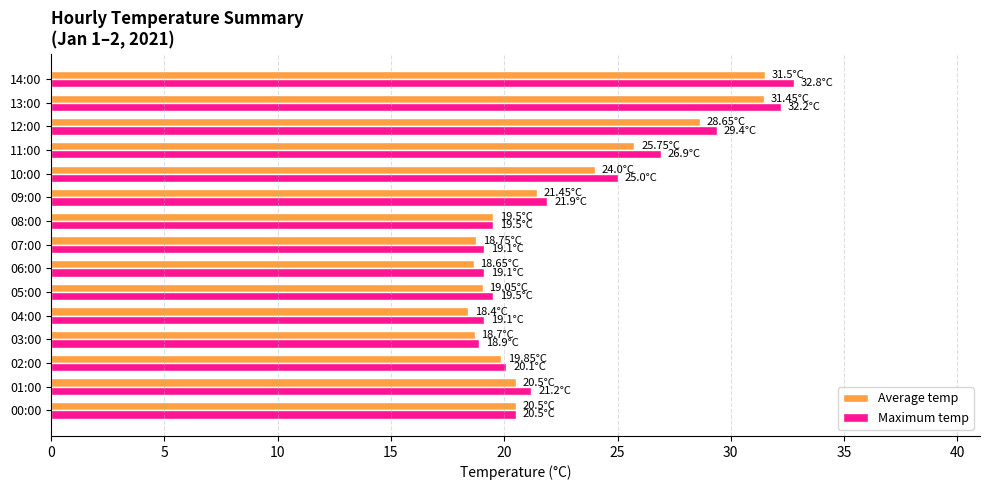

What is the difference between the maximum and minimum values in the Average temp series?

13.1